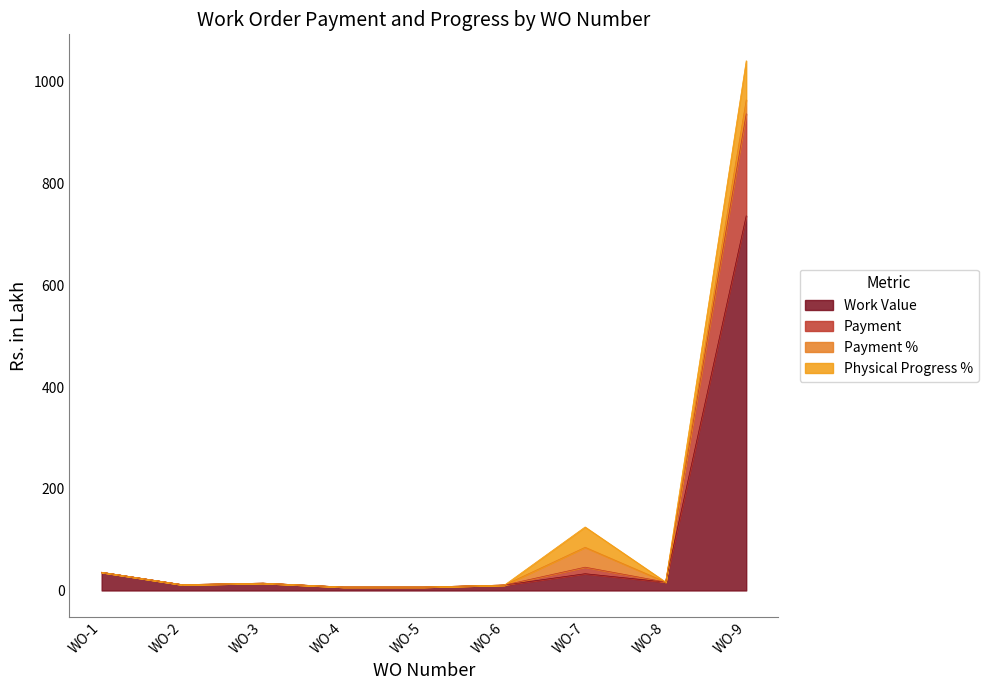

At which label does Work Value reach its peak?

WO-9